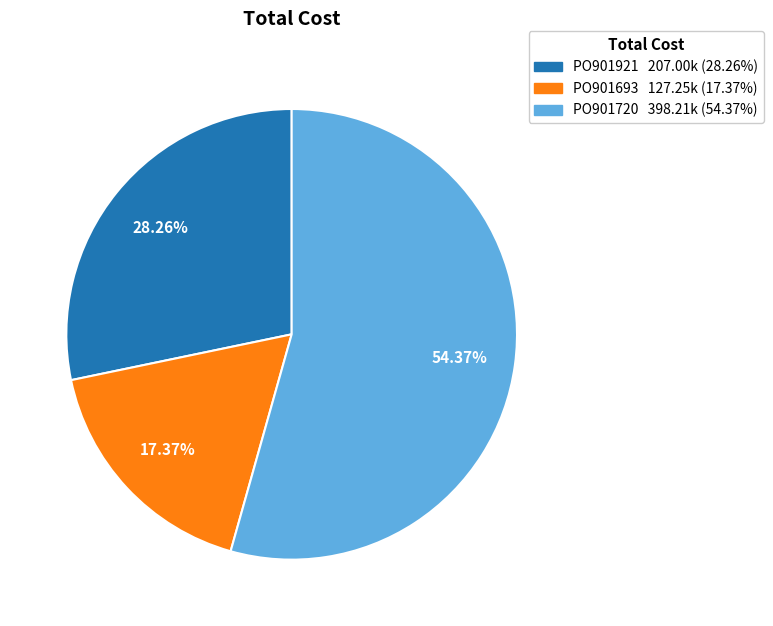

How much of the chart is everything except PO901921?

71.7%